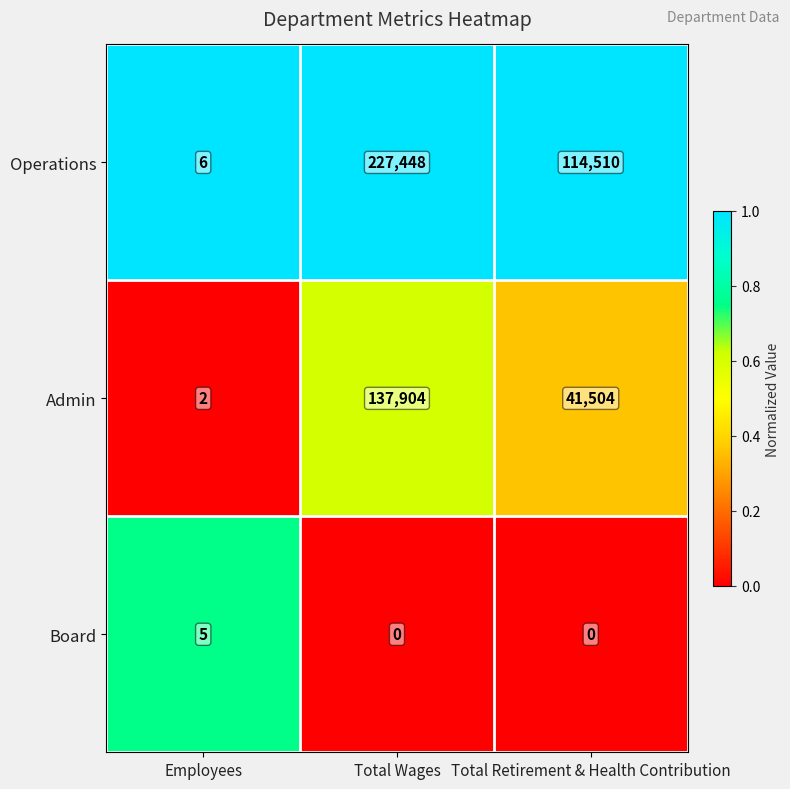

At which category is the sum across all series the highest?

Total Wages